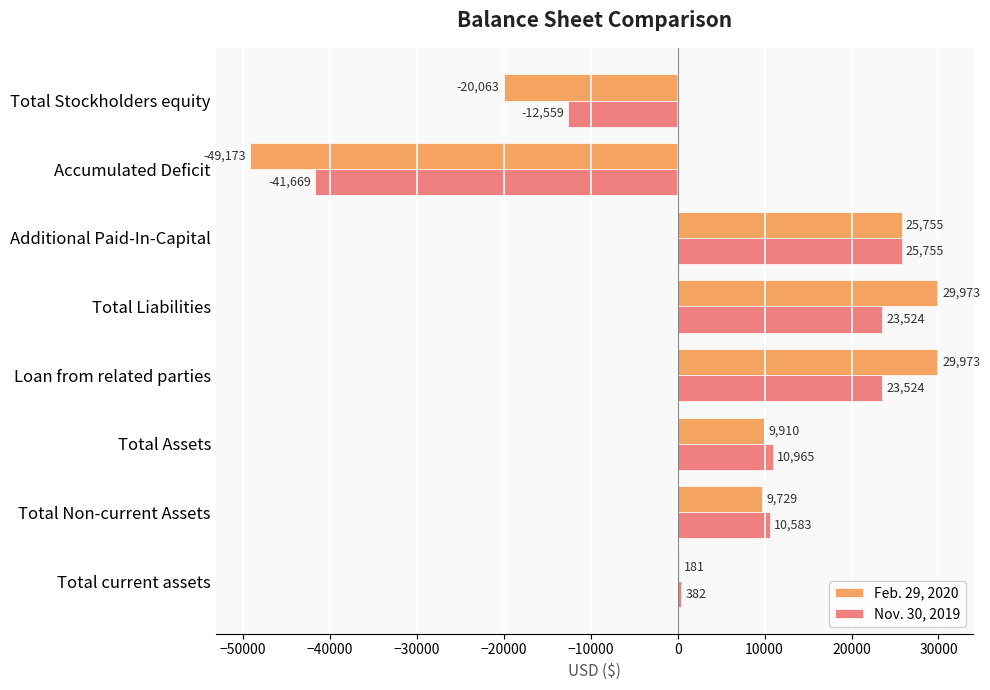

At which label does Nov. 30, 2019 reach its peak?

Additional Paid-In-Capital